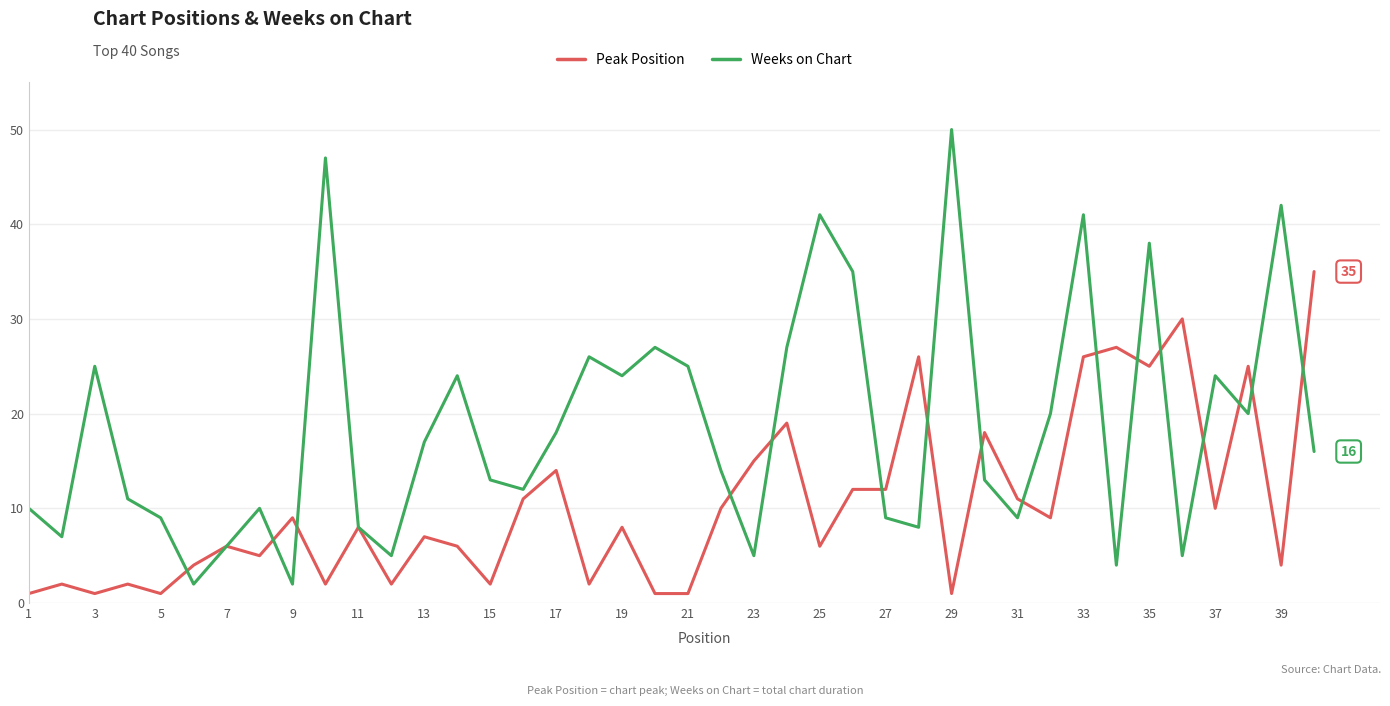

Rank the series by their average value, from lowest to highest.

Peak Position, Weeks on Chart